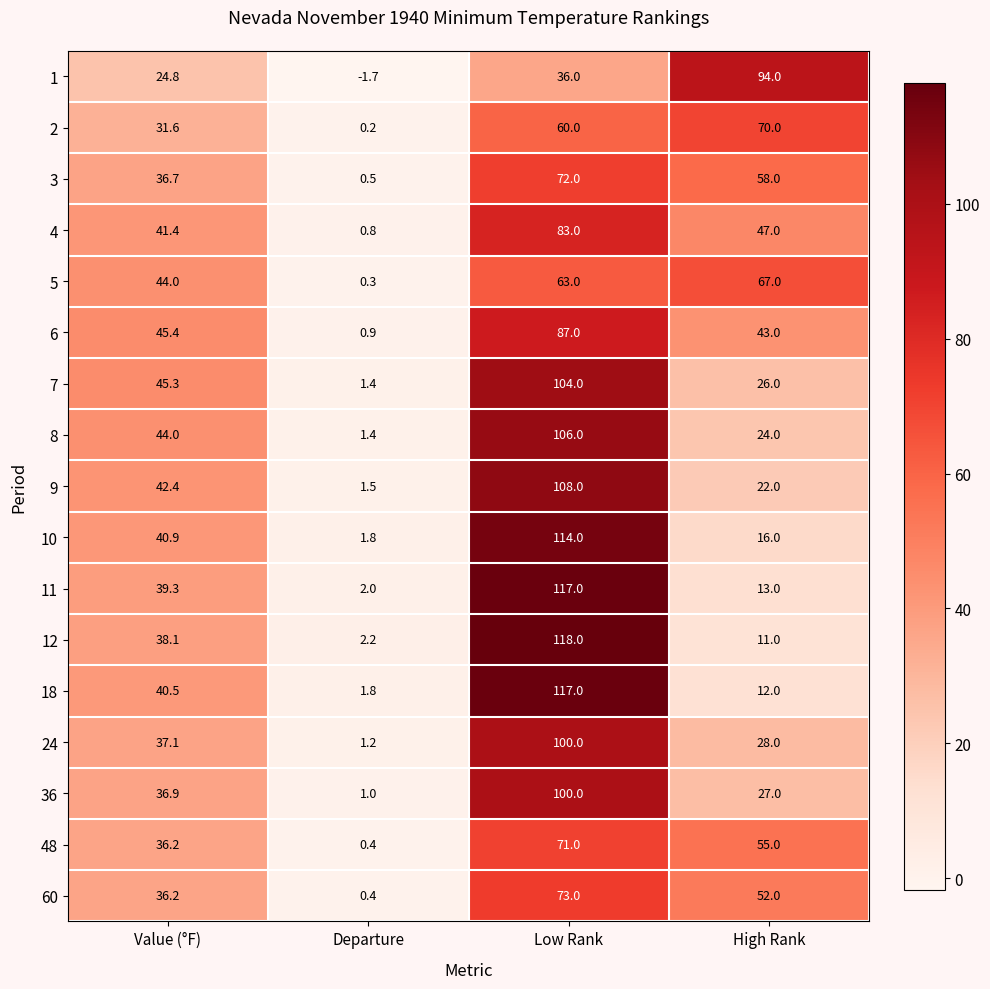

Which label corresponds to the smallest value in the chart?

Departure